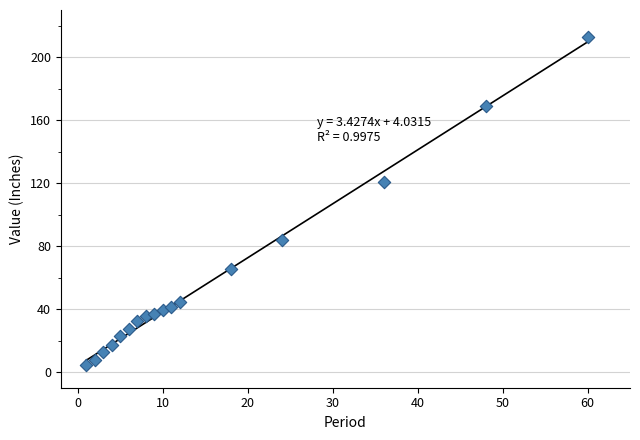

What Y value in the scatter plot is closest to 108?

120.7